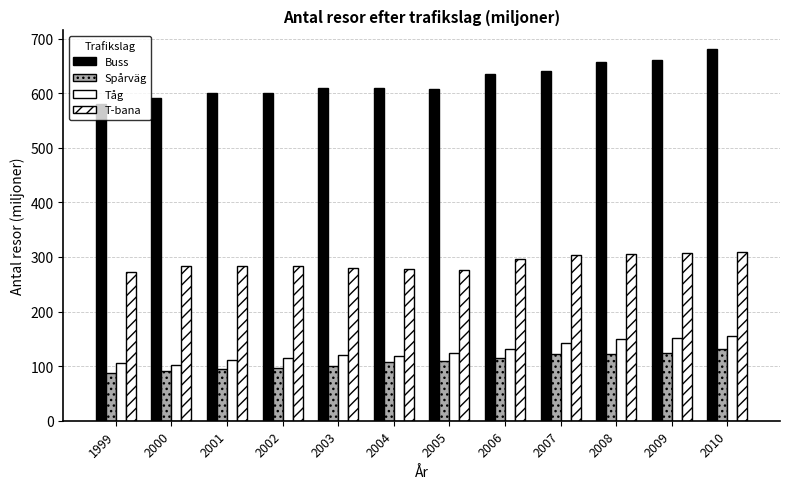

What is the spread (max minus min) of values at 2005?

498